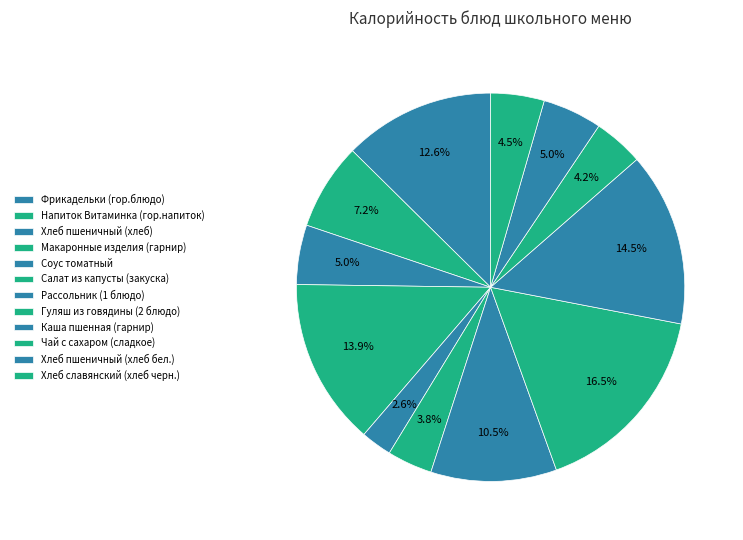

Approximately how many times larger is the value at Каша пшенная (гарнир) compared to Макаронные изделия (гарнир)?

1.0